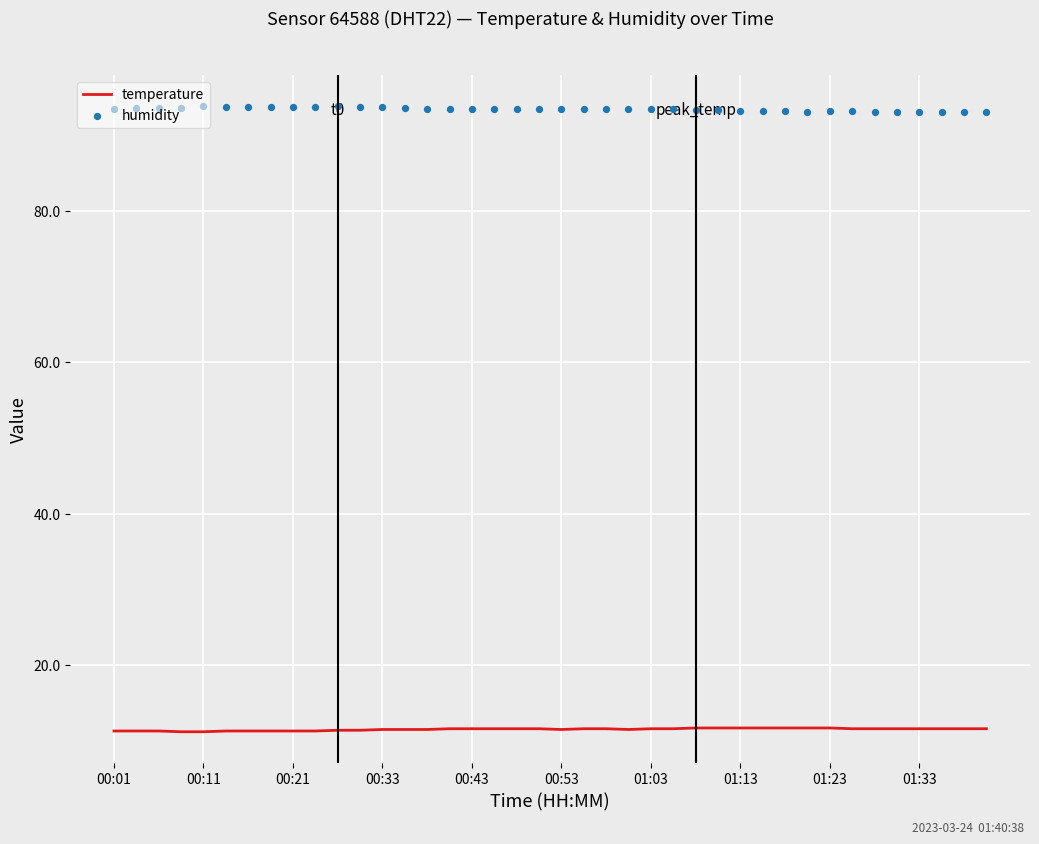

Which series has the widest spread of Y values?

humidity